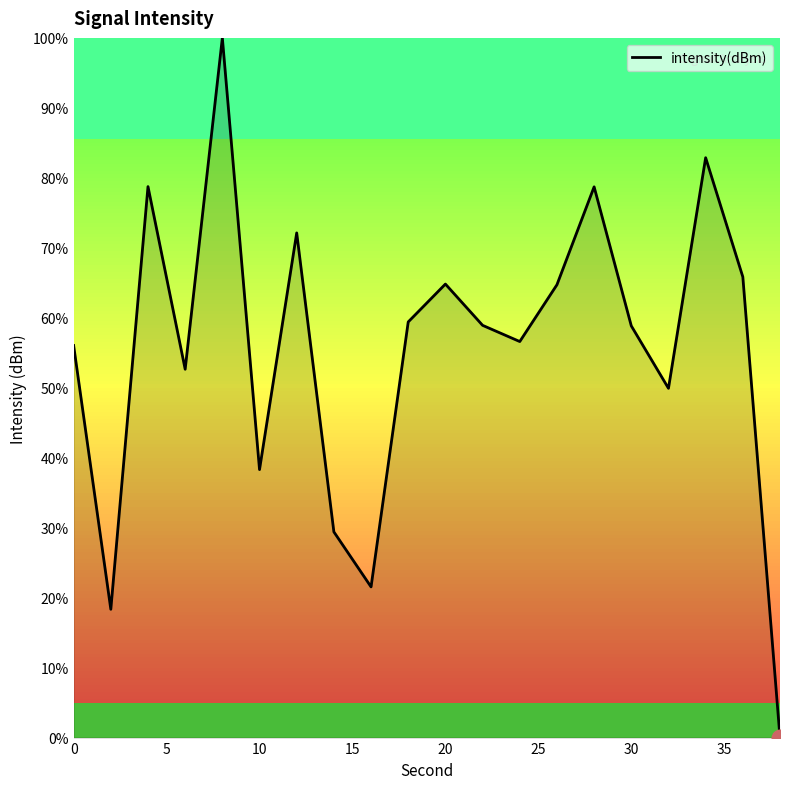

What is the difference between the maximum and minimum values?

100.0